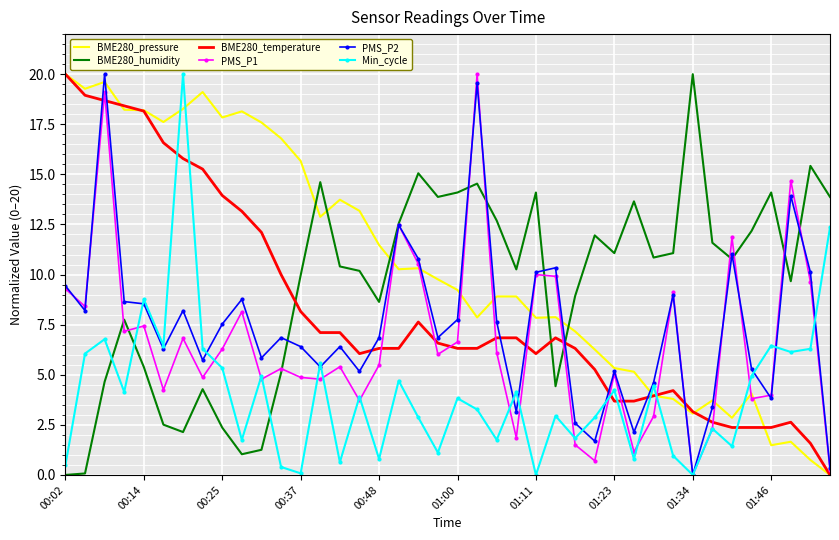

Which series has the largest total across all categories?

BME280_pressure